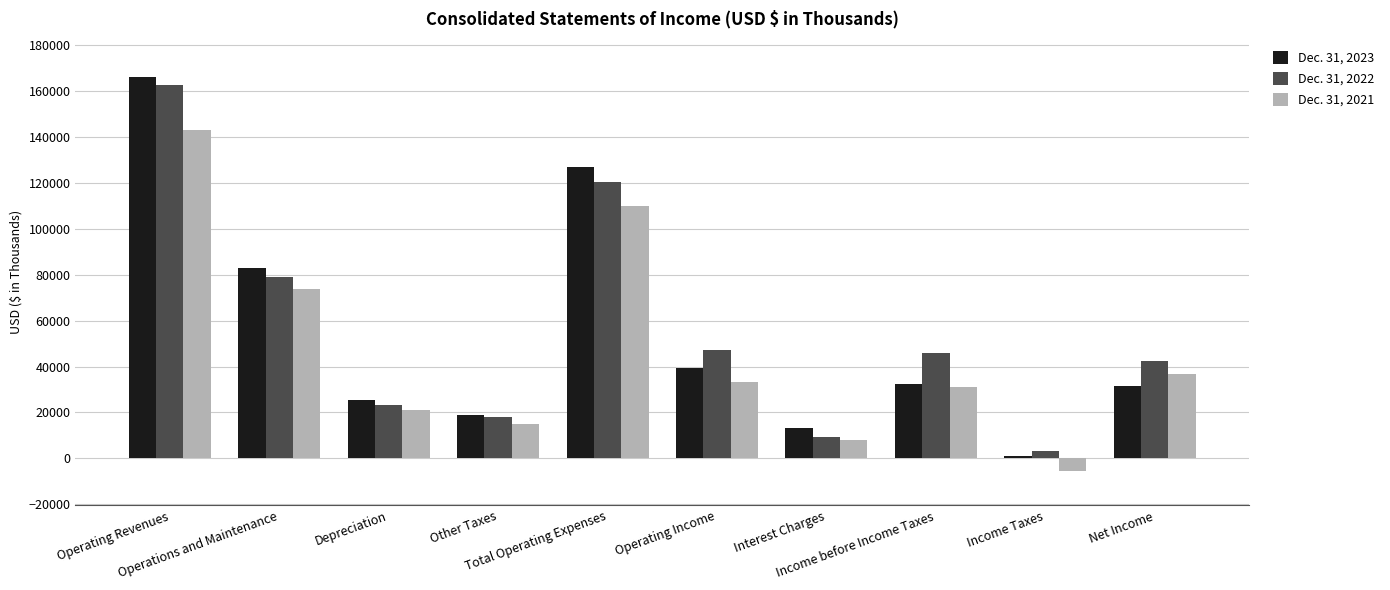

Rank the categories by Dec. 31, 2021 value from highest to lowest.

Operating Revenues, Total Operating Expenses, Operations and Maintenance, Net Income, Operating Income, Income before Income Taxes, Depreciation, Other Taxes, Interest Charges, Income Taxes